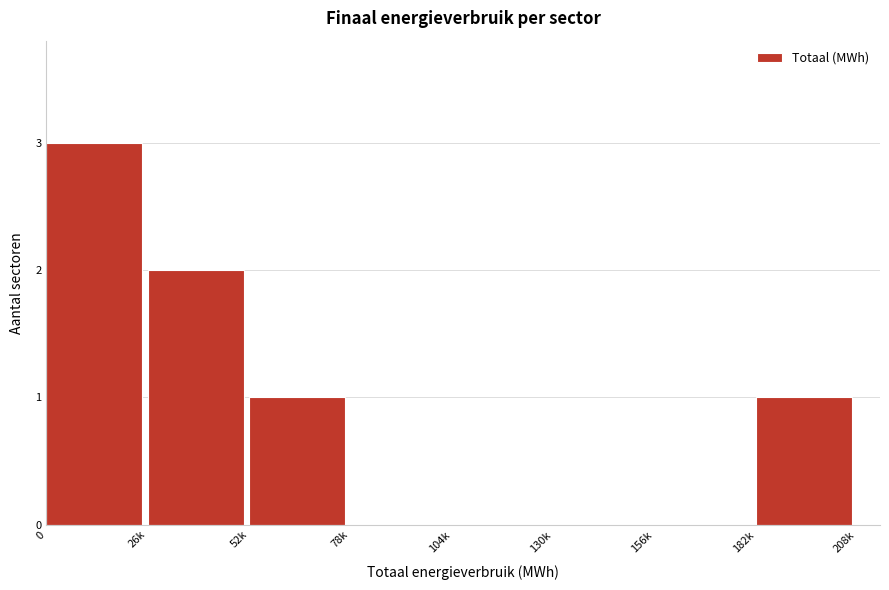

Reading left to right, transcribe all the data shown in this chart.

0=3	26k=2	52k=1	78k=0	104k=0	130k=0	156k=0	182k=1